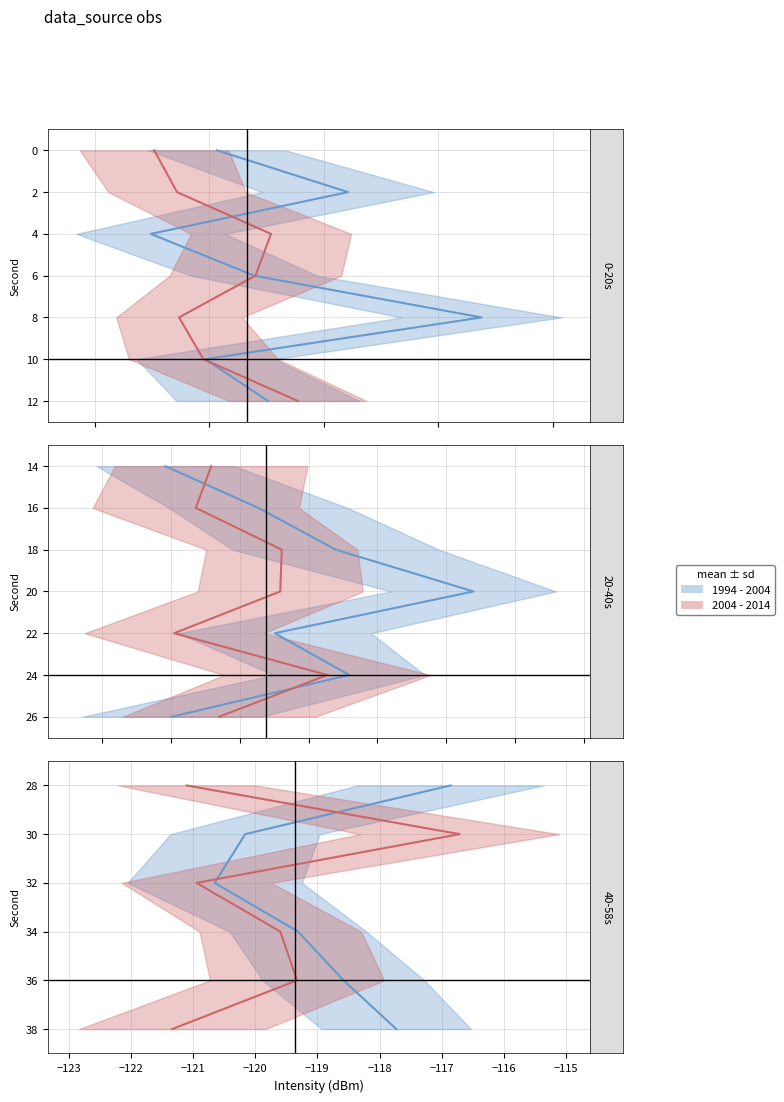

What are all the series names shown in the legend?

1994 - 2004, 2004 - 2014